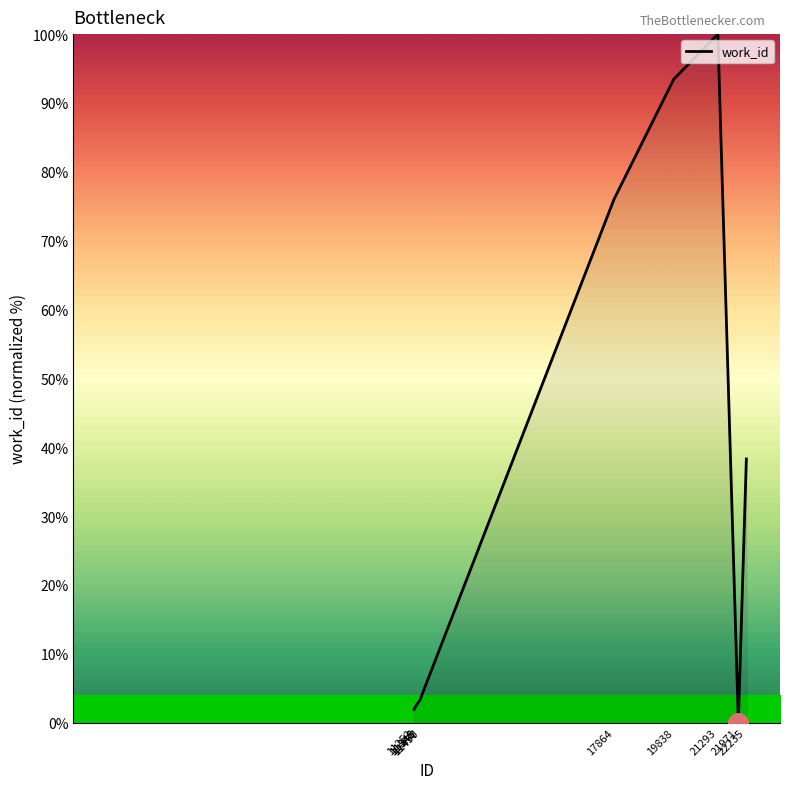

What is the change in value from 11348 to 17864?

+73.4